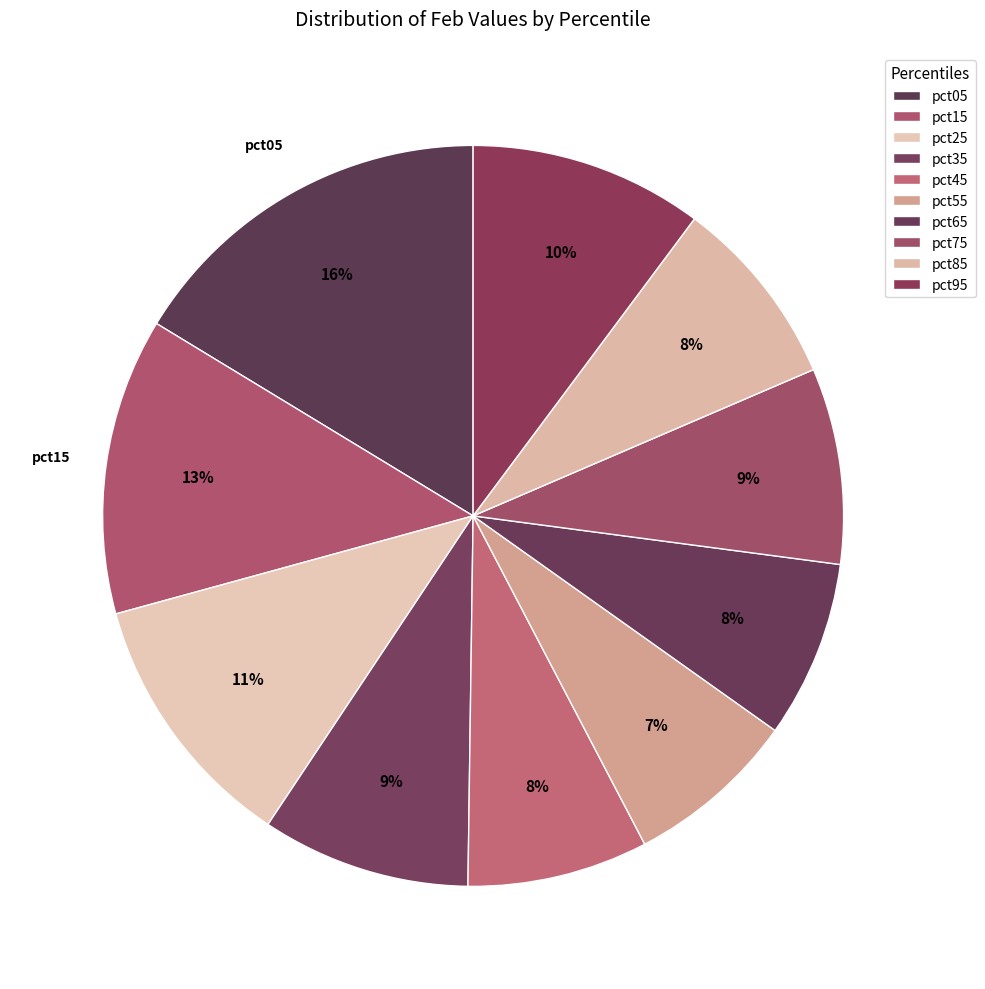

To the nearest percent, what percentage of the pie is pct05?

16%